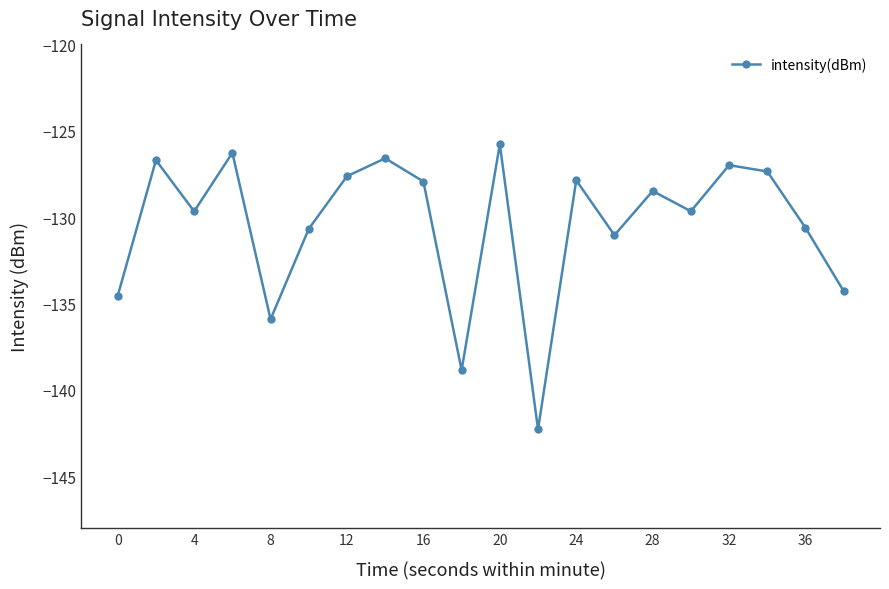

What is the sum of all values?

-2609.2